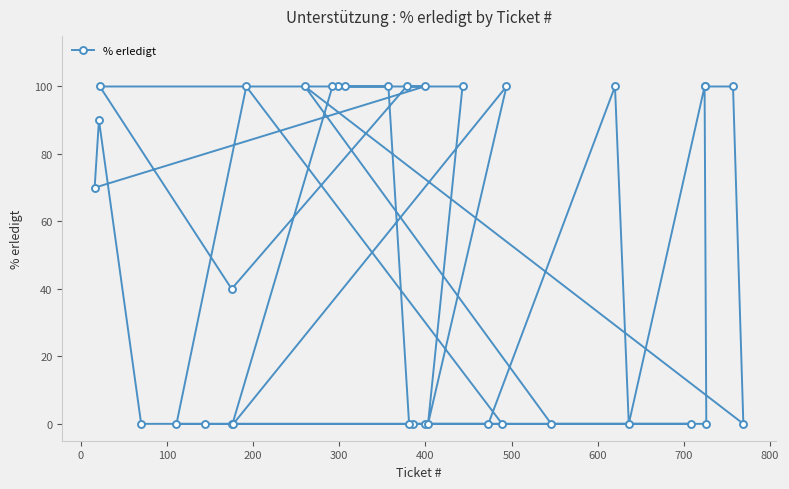

Reading left to right, extract all data points from this chart.

70	90	100	0	0	0	40	0	0	100	100	100	100	100	100	100	0	0	100	0	0	100	0	0	100	0	100	0	0	100	100	0	100	0